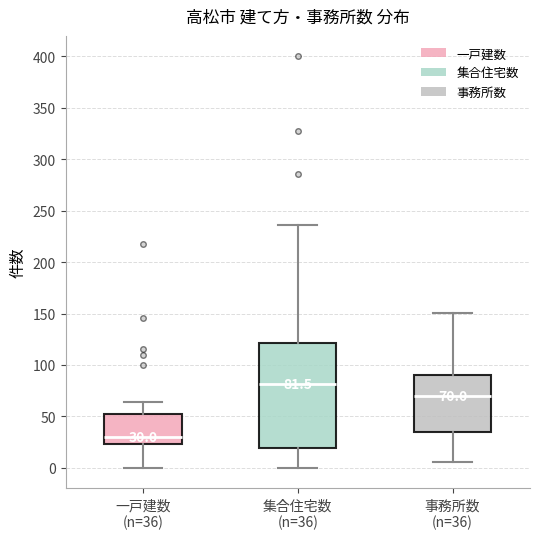

Which box is the tallest, from its lower edge to its upper edge?

集合住宅数 (n=36)